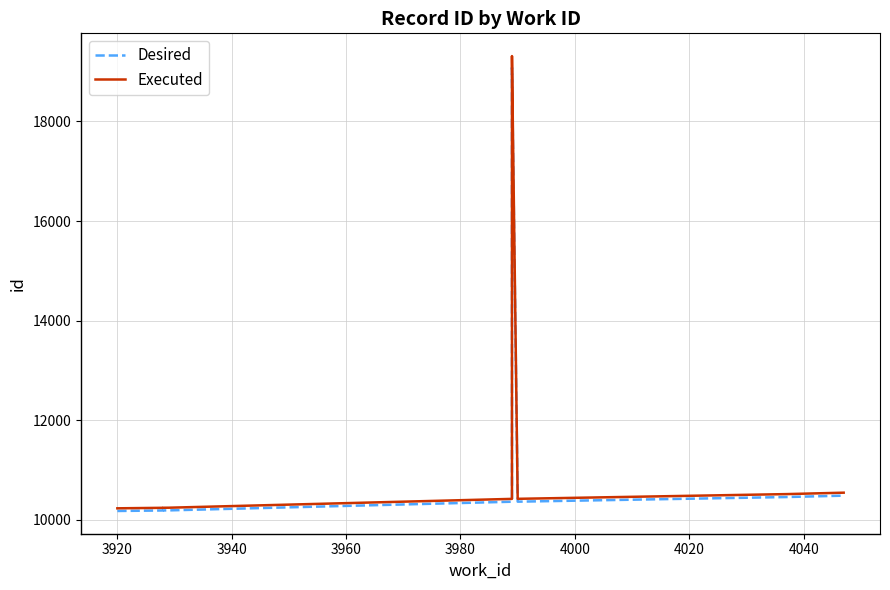

True or false: Executed and Desired intersect in this chart.

False